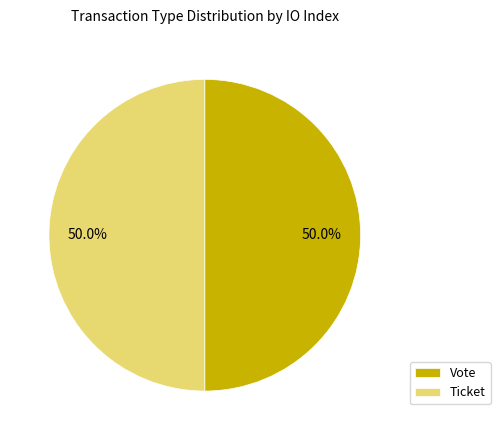

Combined, do Vote and Ticket account for over 50%?

Yes